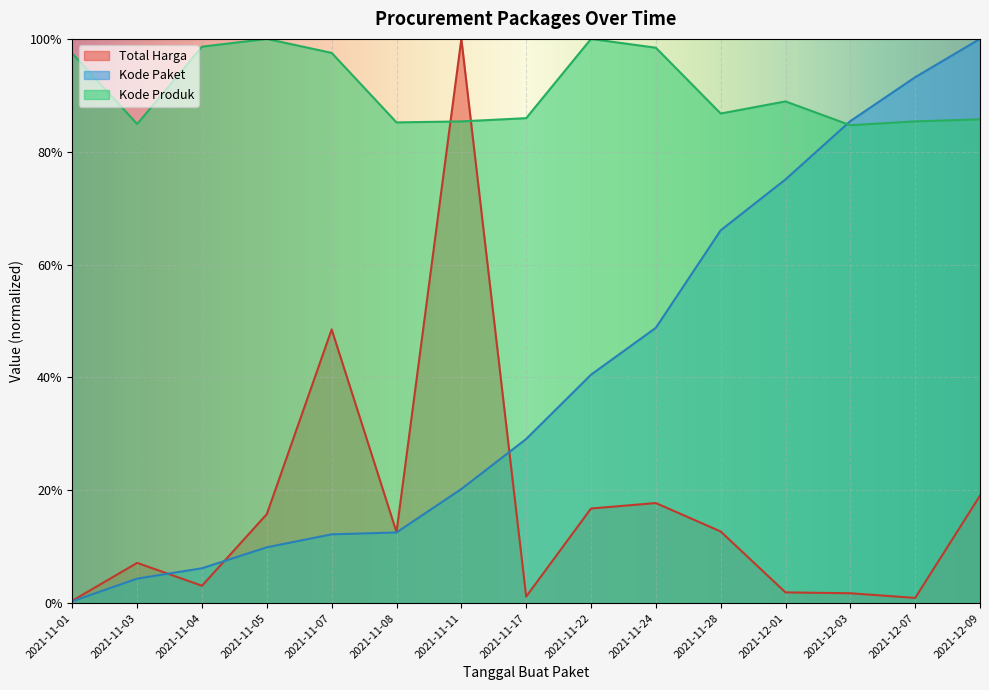

Count the number of data series in this chart.

3